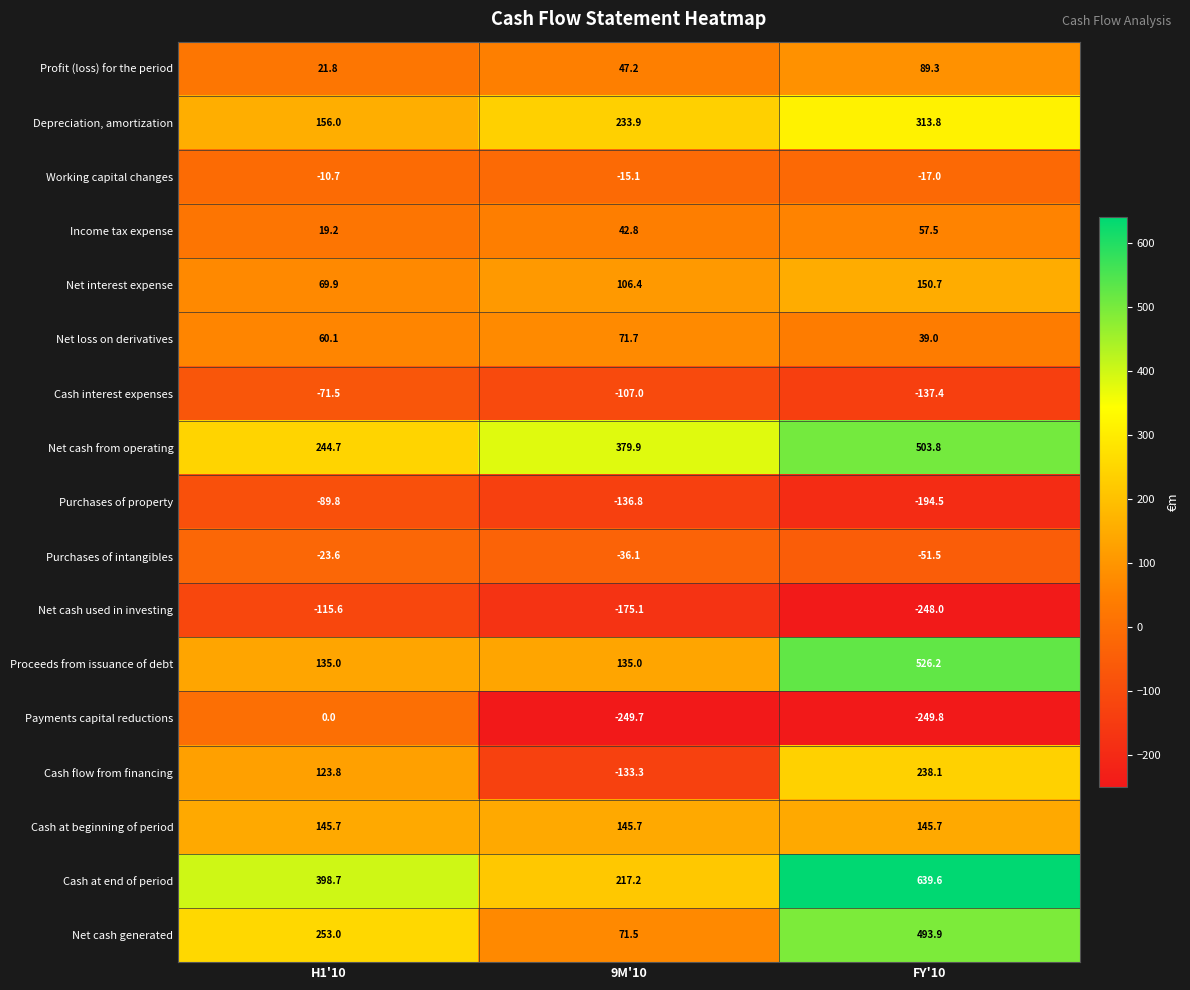

What is the difference between the highest and lowest values at FY'10?

889.4